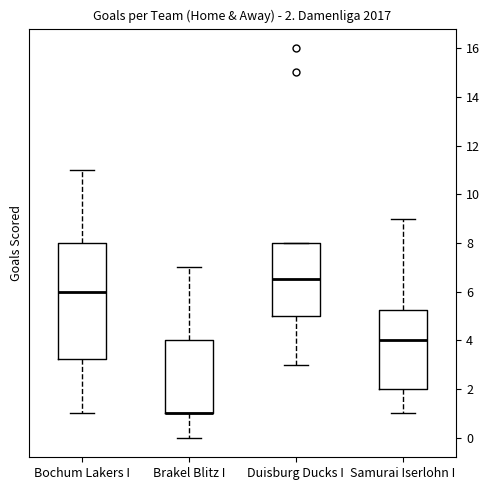

Comparing the boxes themselves (not the whiskers), which one is the tallest?

Bochum Lakers I